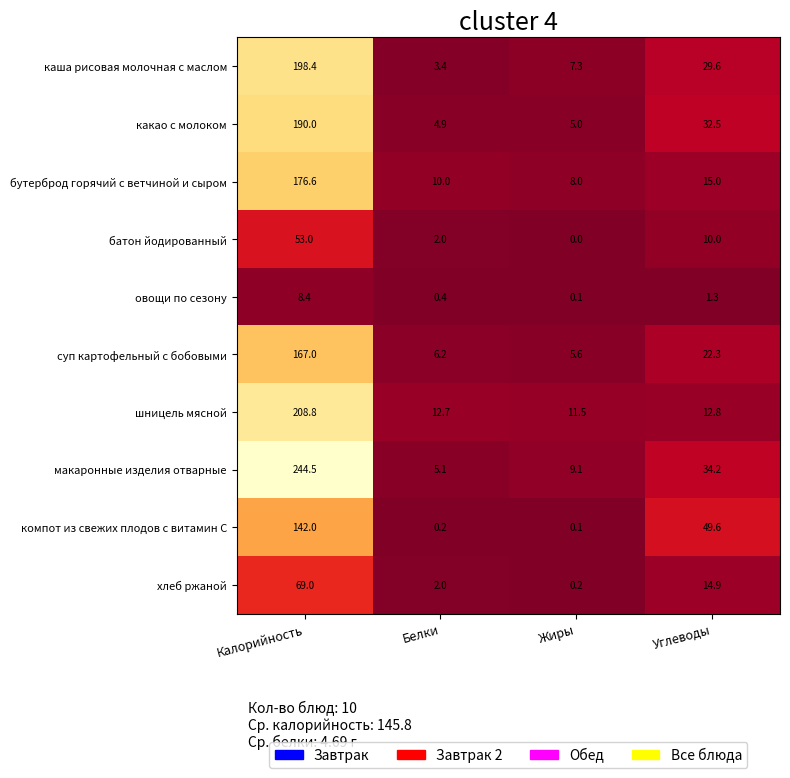

What is the maximum value for какао с молоком?

190.0